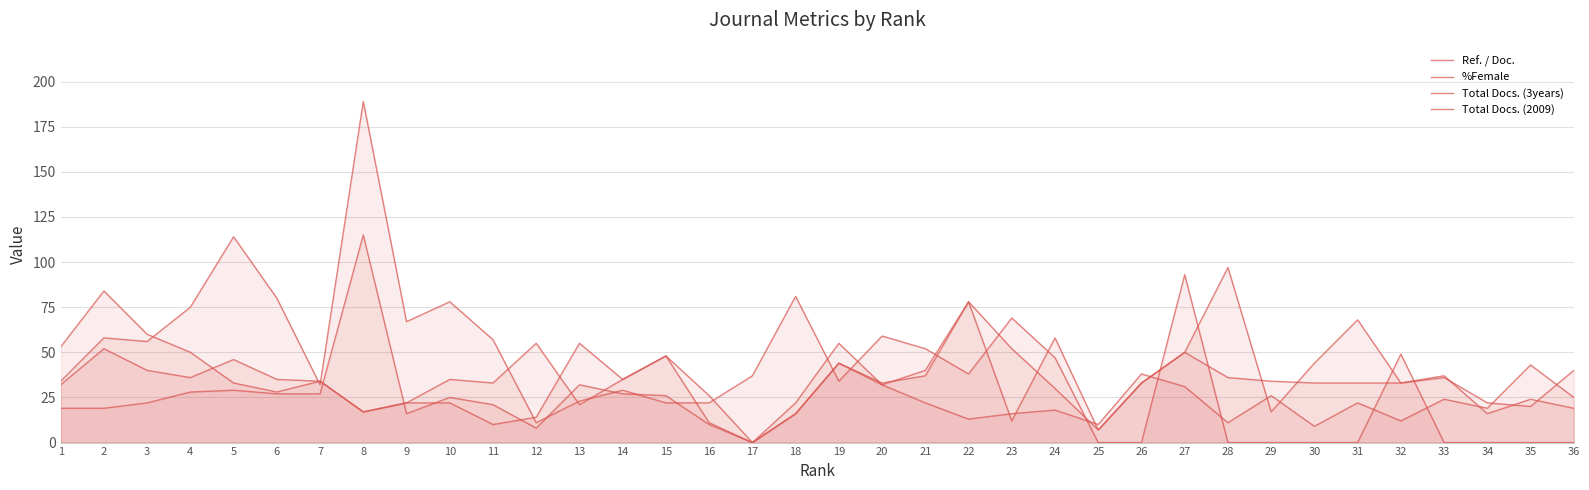

What is the spread (max minus min) of values at 35?

43